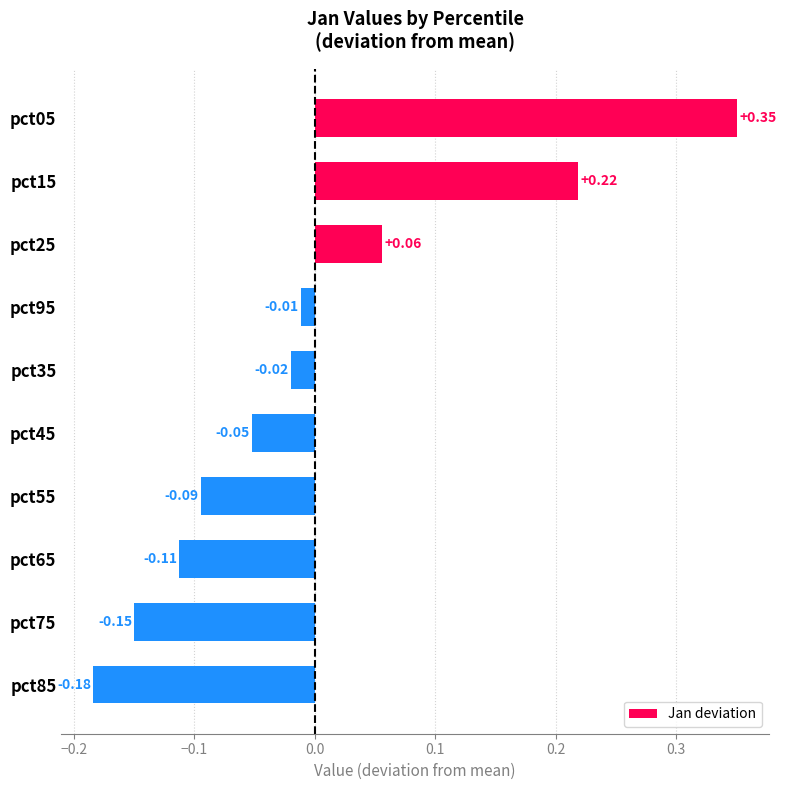

How many values are above zero?

3